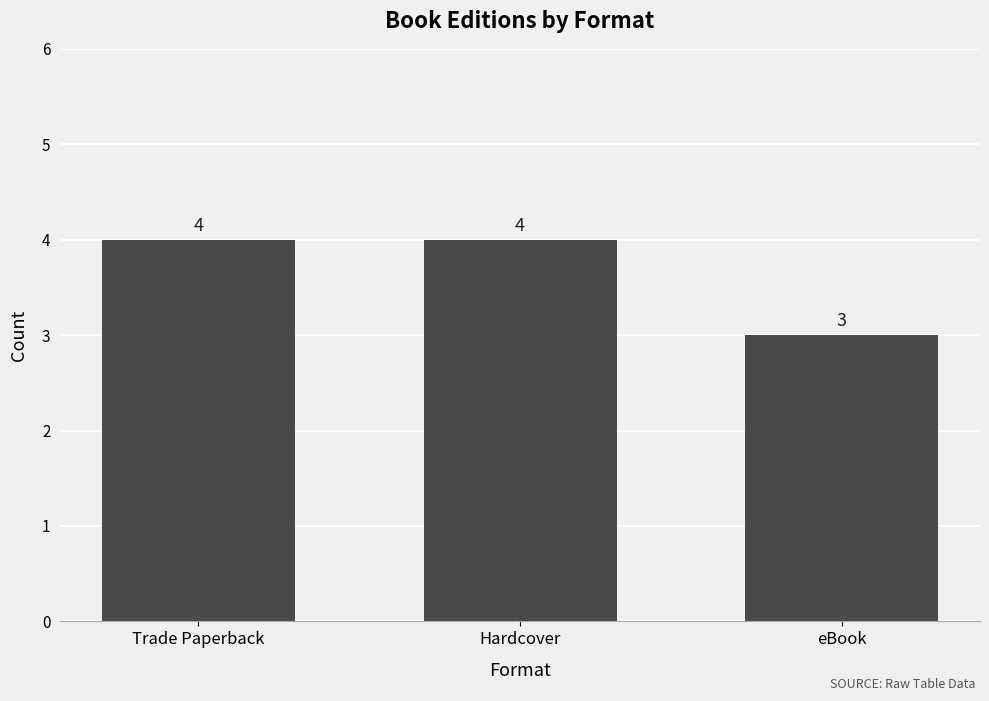

What is the sum of all values?

11